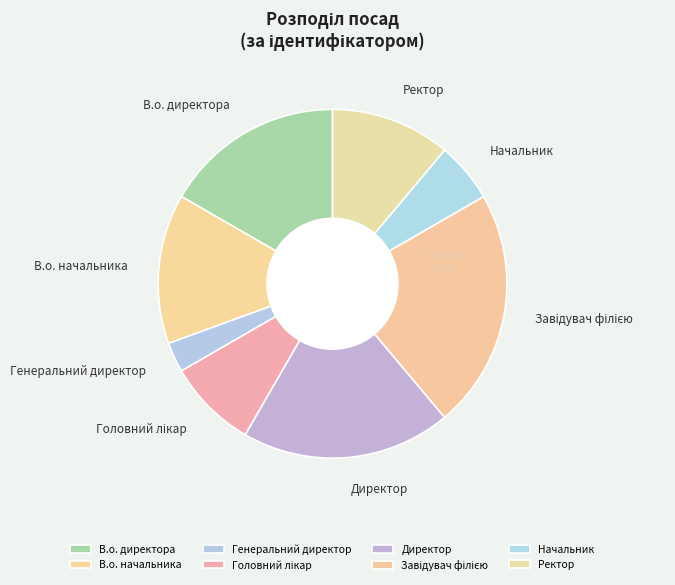

Which has a higher value, Директор or Ректор?

Директор